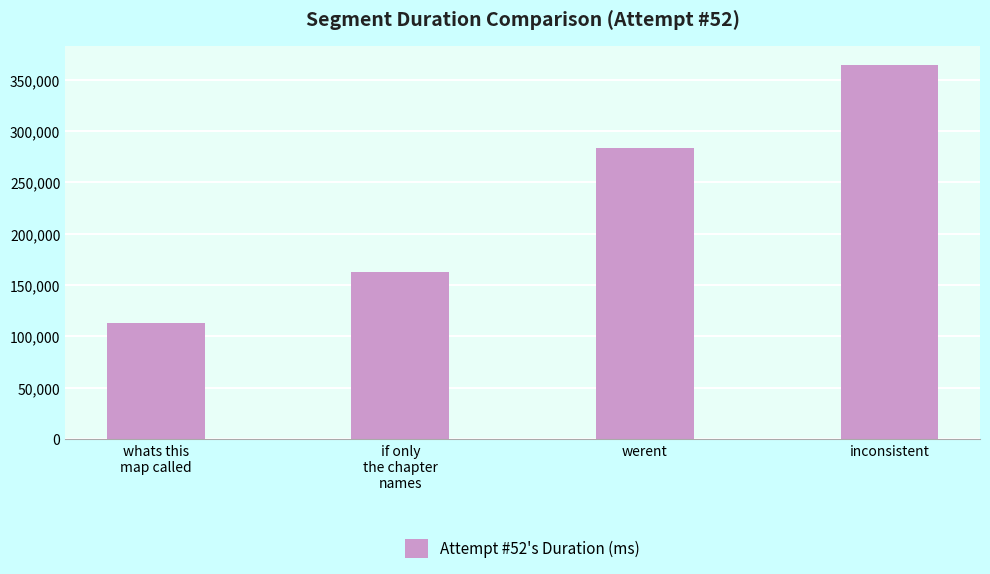

What is the sum of all values?

924319